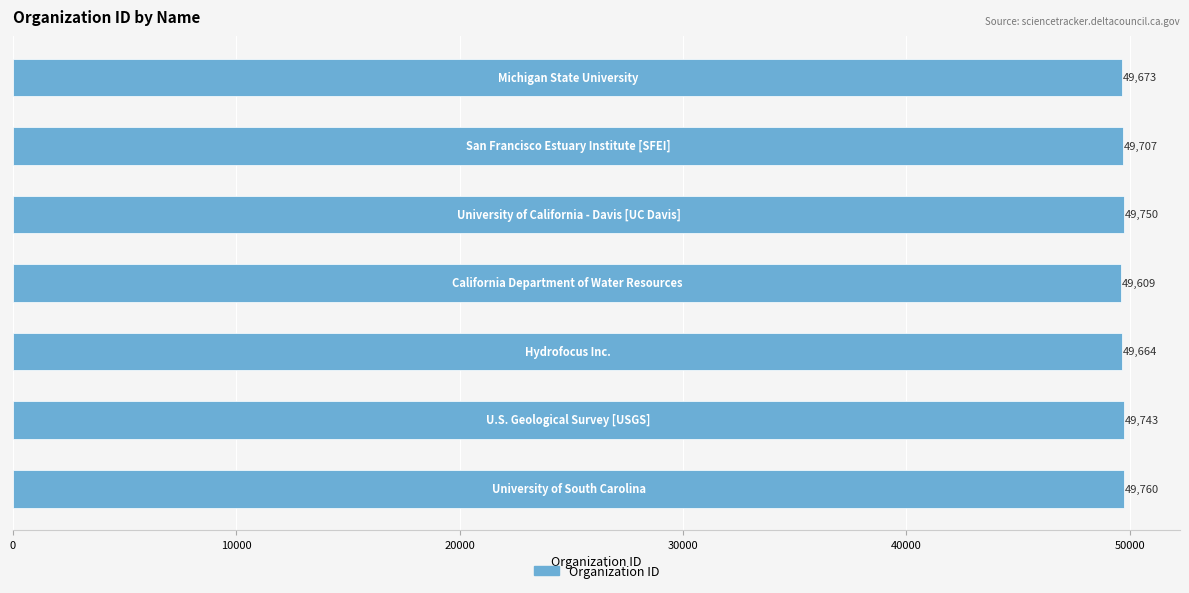

What is the minimum value shown in the chart?

49609